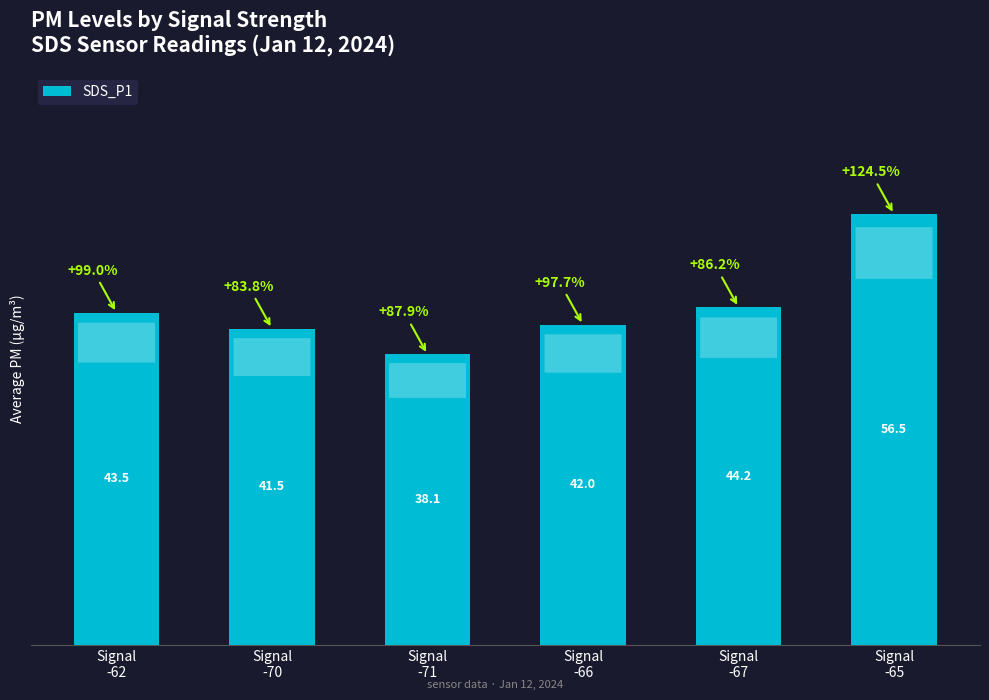

What is the average value?

44.3